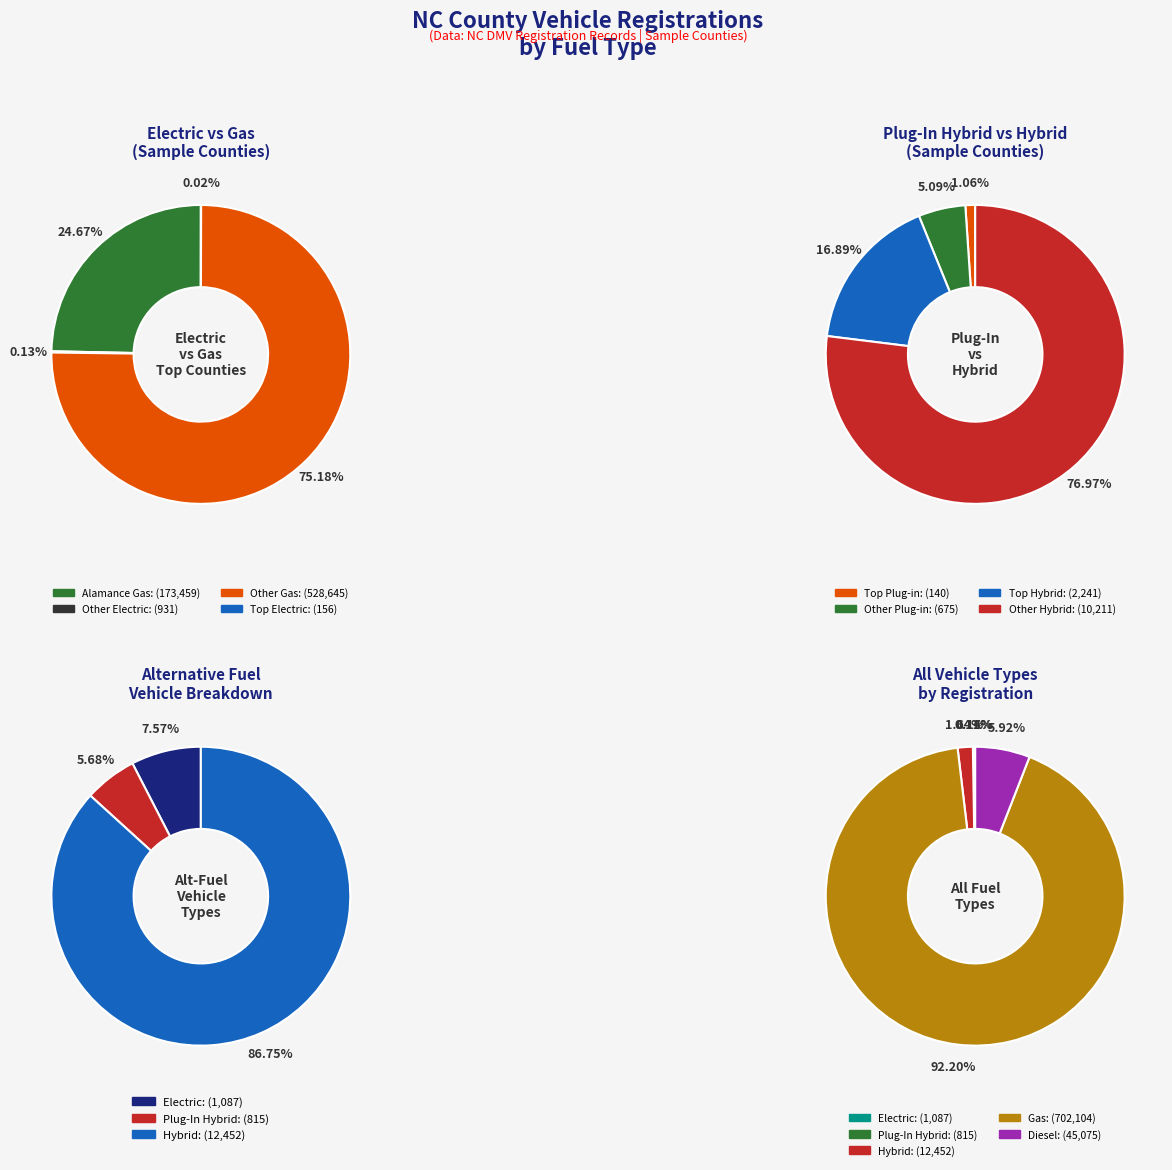

How many segments does this pie chart have?

12